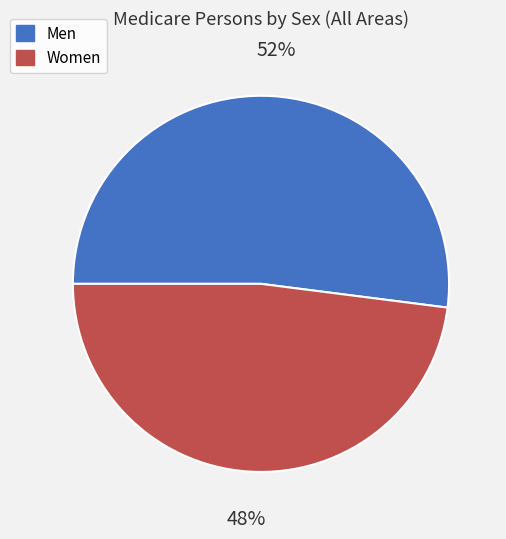

What percentage is the Women slice, to the nearest percent?

48%